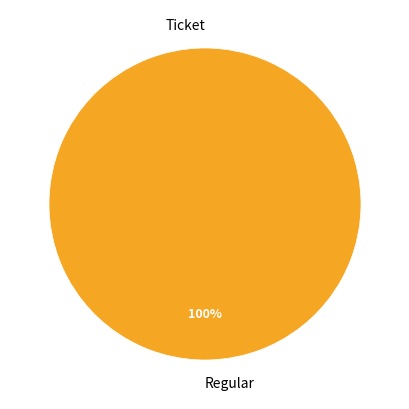

Rank the categories by value from lowest to highest.

Ticket (io_index=0), Regular (io_index=65)